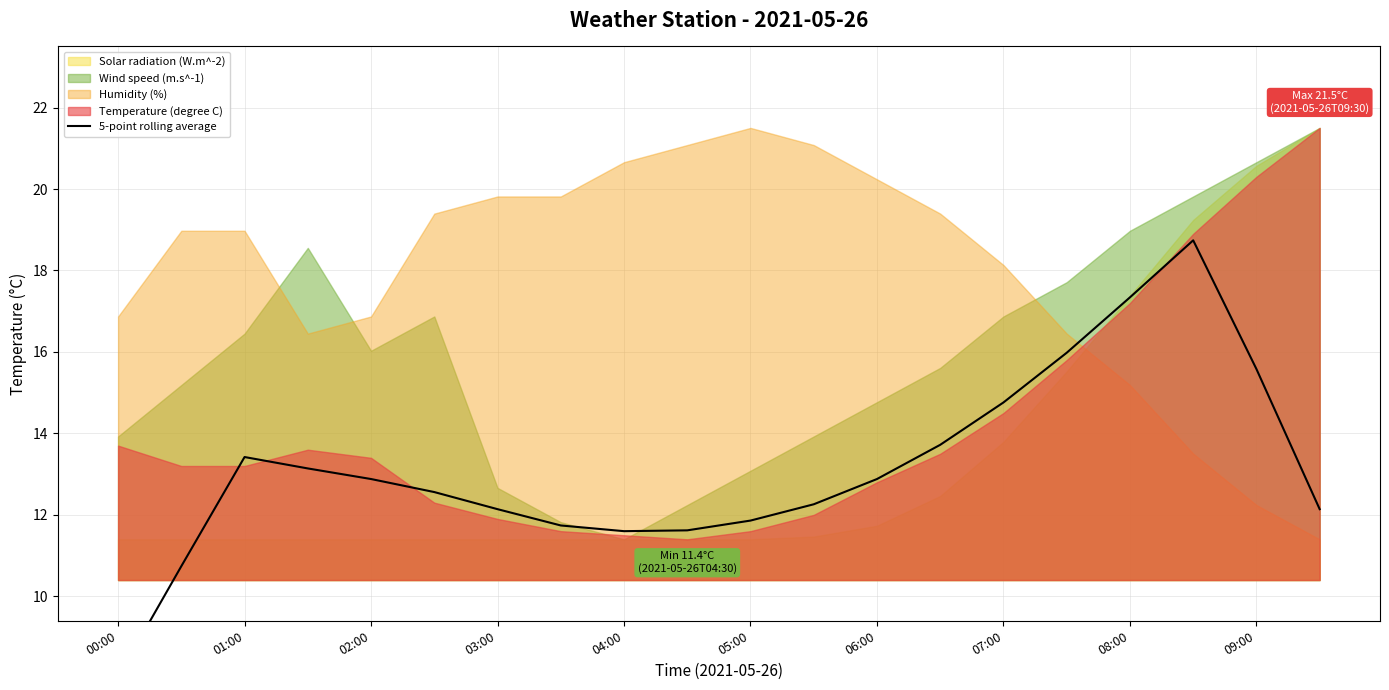

Which has a higher value, 02:00 or 05:00?

02:00